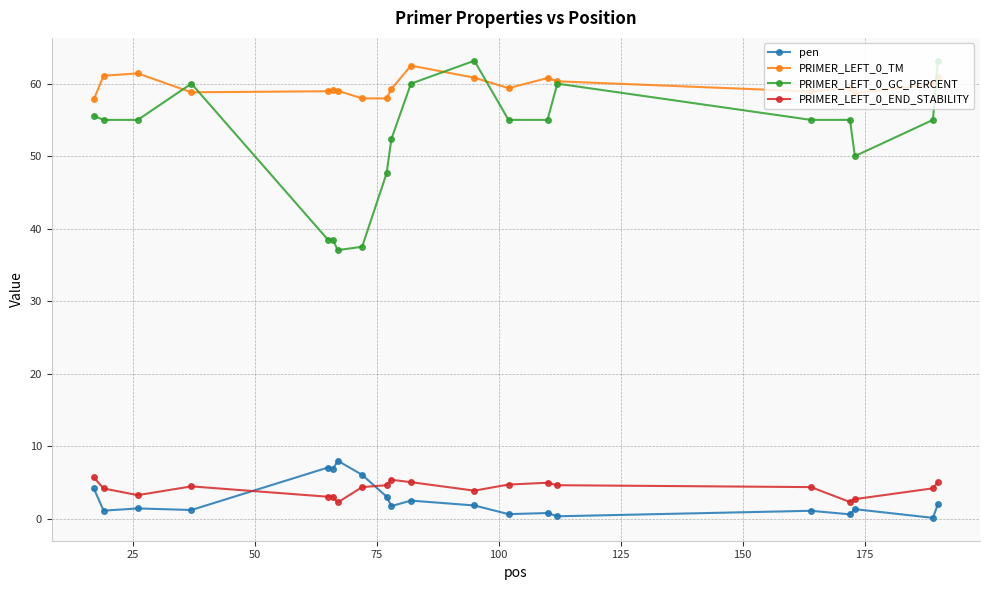

Which series has the largest range (max minus min)?

PRIMER_LEFT_0_GC_PERCENT